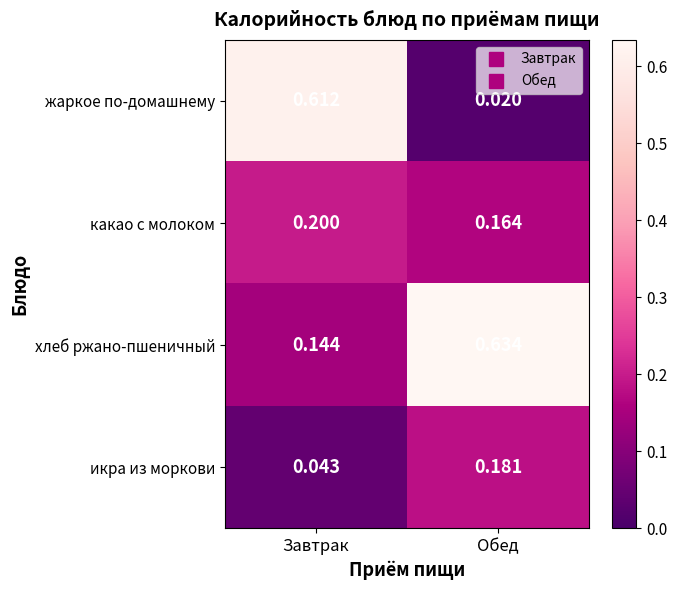

Which series has the largest total across all categories?

хлеб ржано-пшеничный